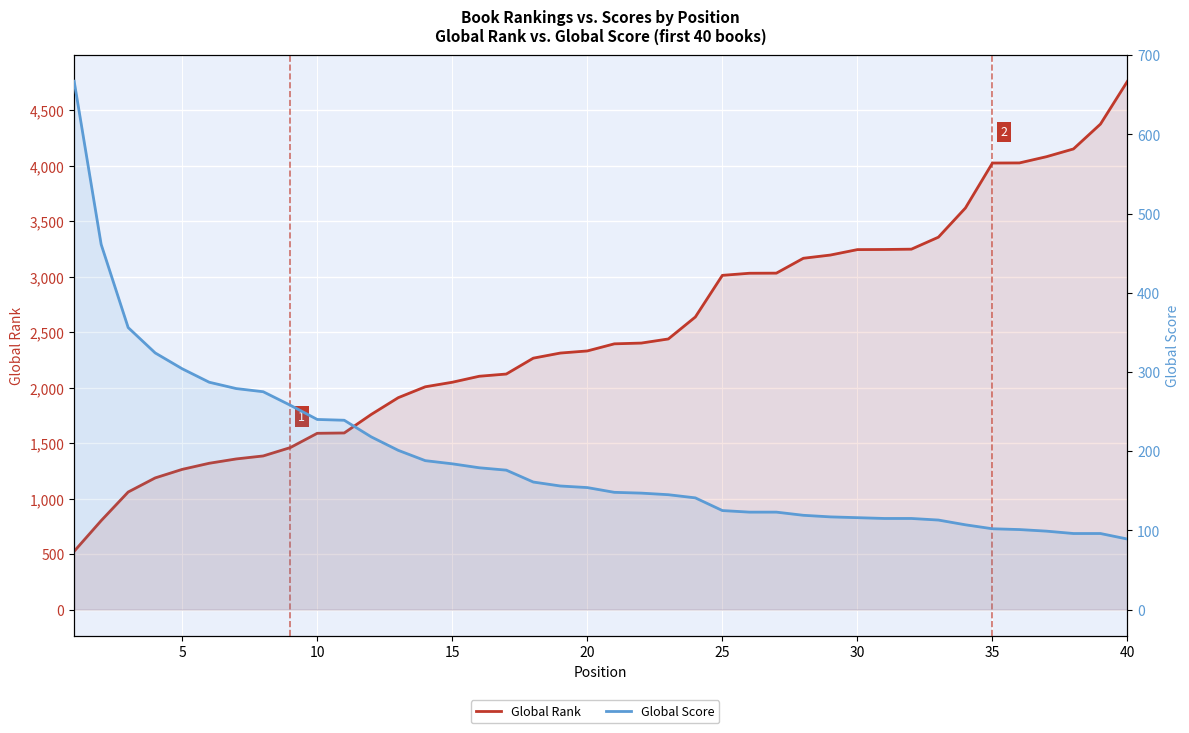

What is the maximum value shown in the chart?

4760